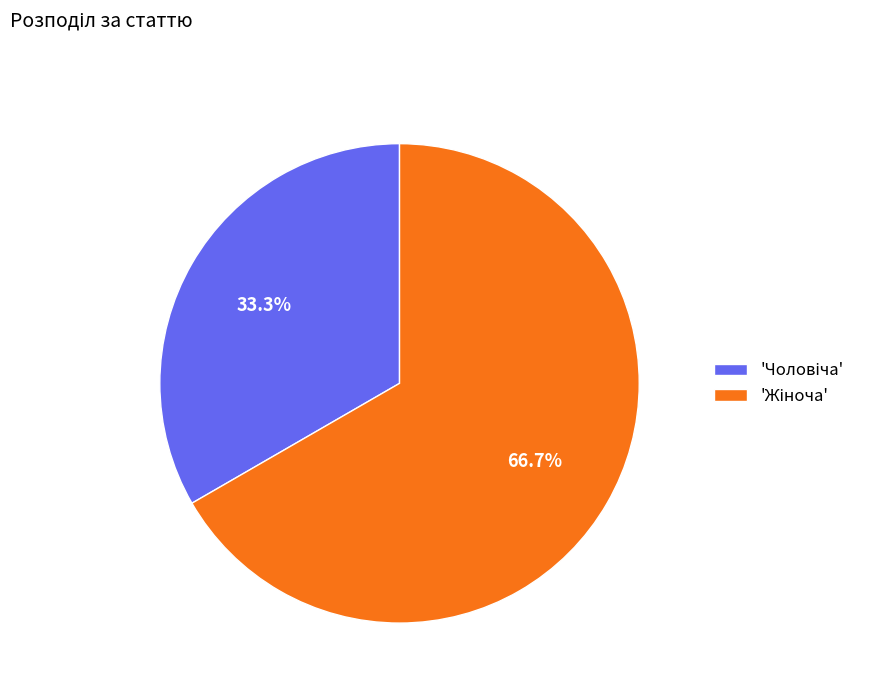

Is there a majority slice in this chart?

Yes